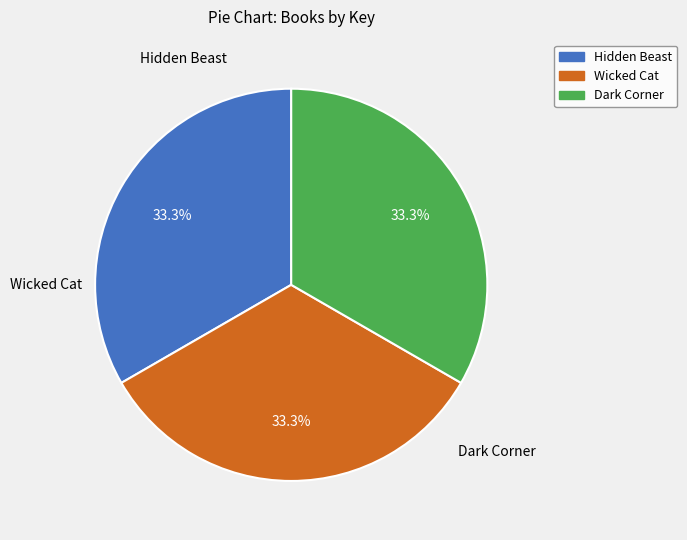

Is Wicked Cat the majority of the pie?

No